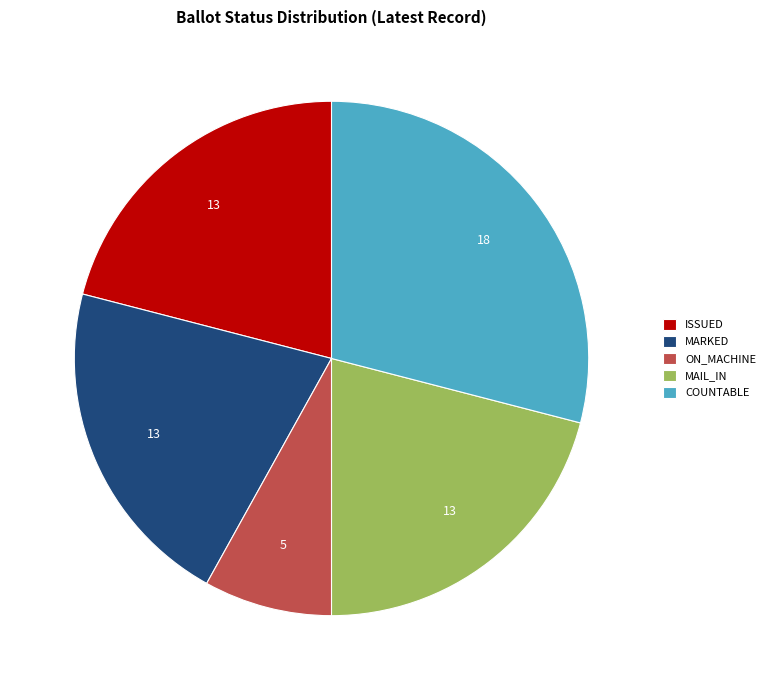

Combined, do MAIL_IN and ON_MACHINE account for over 50%?

No